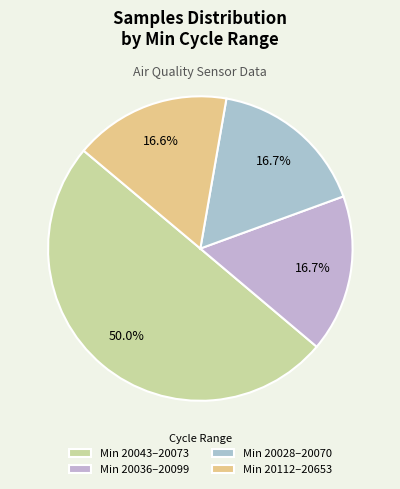

How many segments does this pie chart have?

4